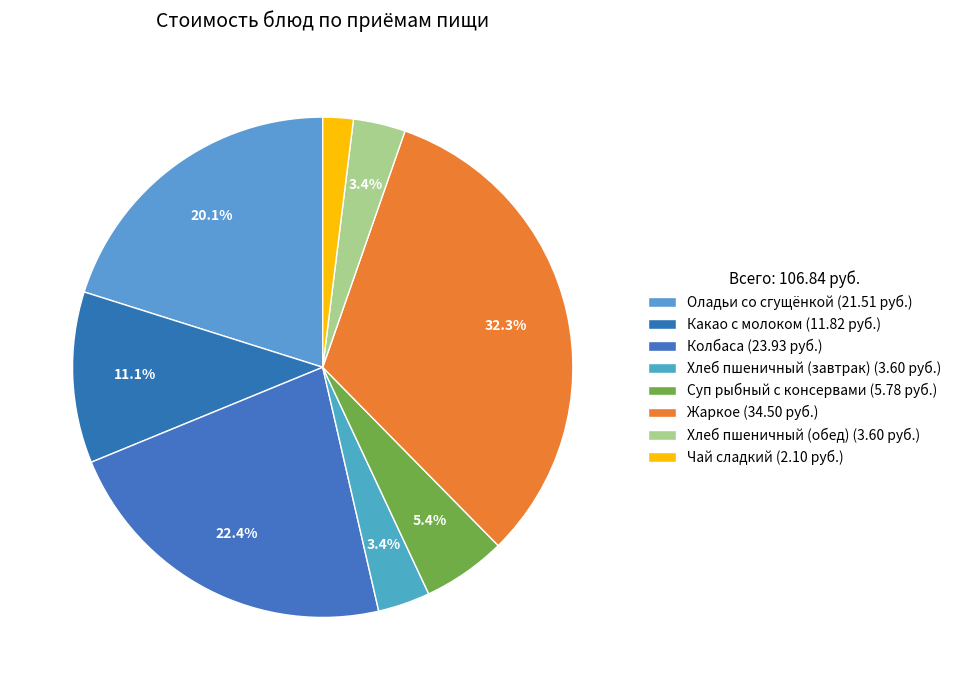

Which slice is the smallest?

Чай сладкий